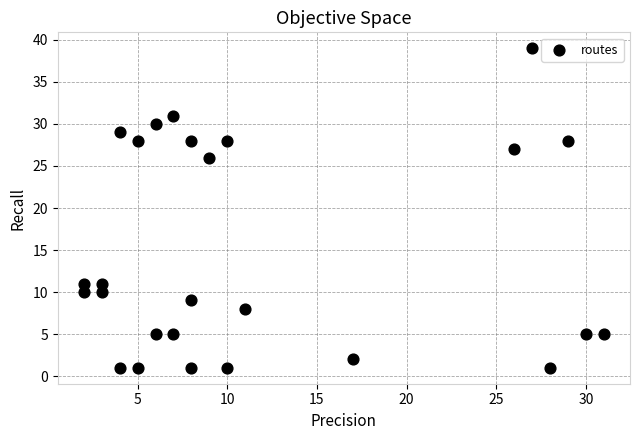

What is the range of Y values (max minus min)?

38